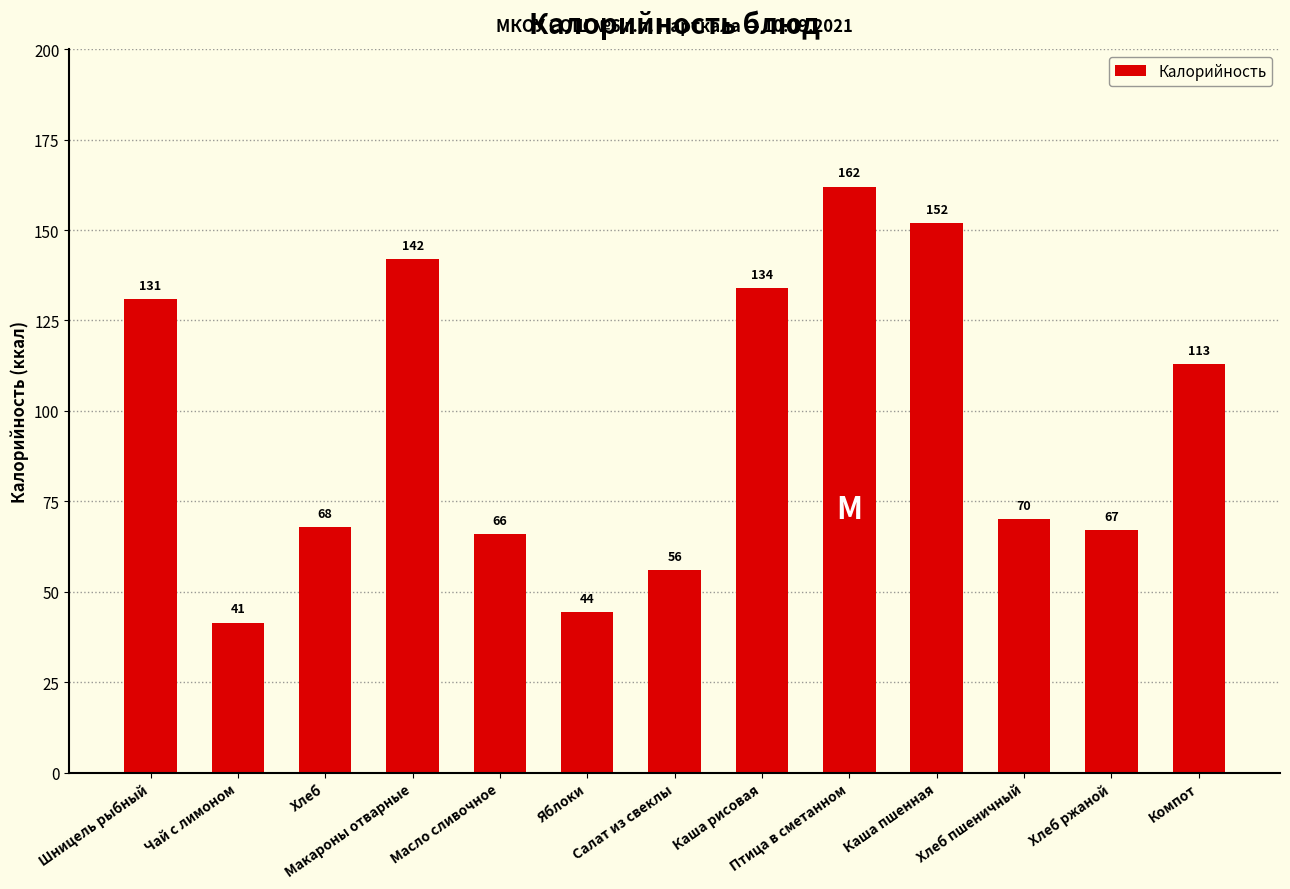

What is the smallest value displayed?

41.5